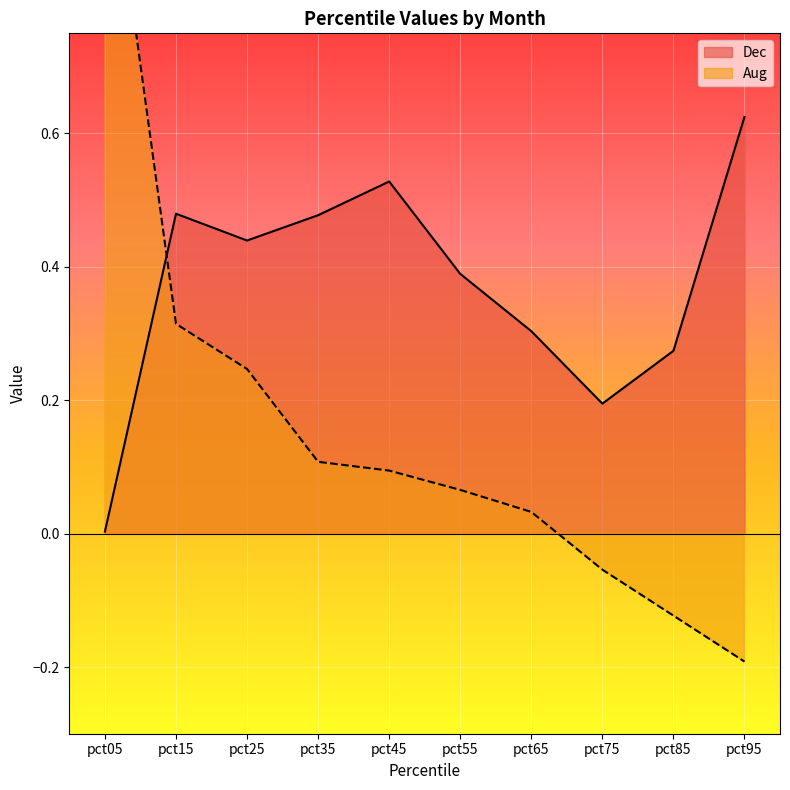

How many points are lower than both their immediate neighbors (excluding endpoints)?

2